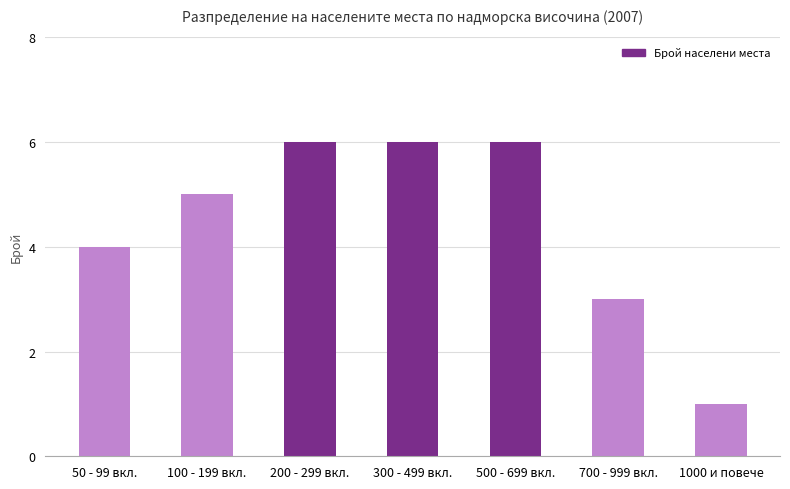

Is it true that the value at 200 - 299 вкл. is 6?

True